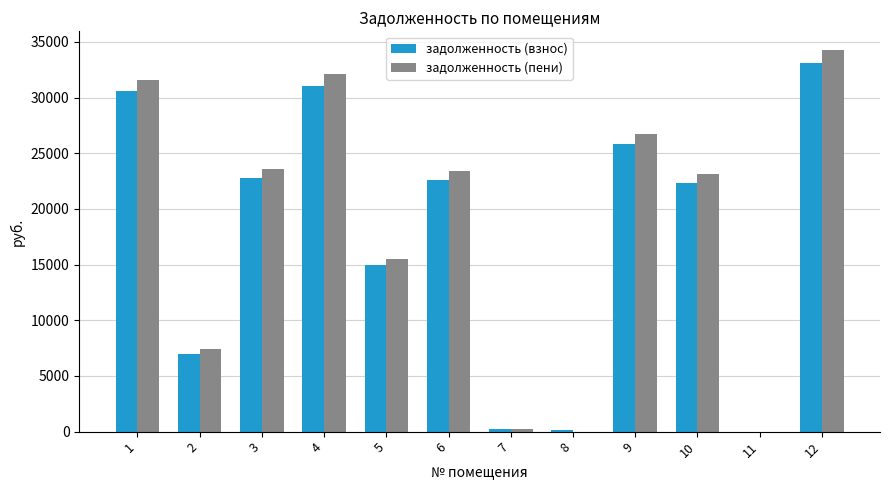

Which series changed the most between 4 and 6?

задолженность (пени)